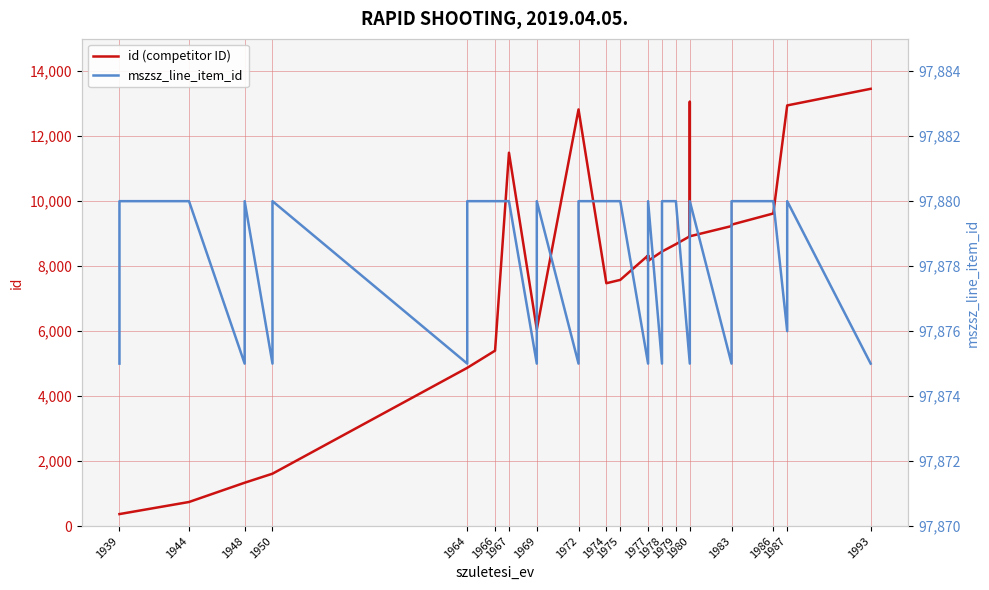

How many mszsz_line_item_id values are between 97875 and 97880?

40